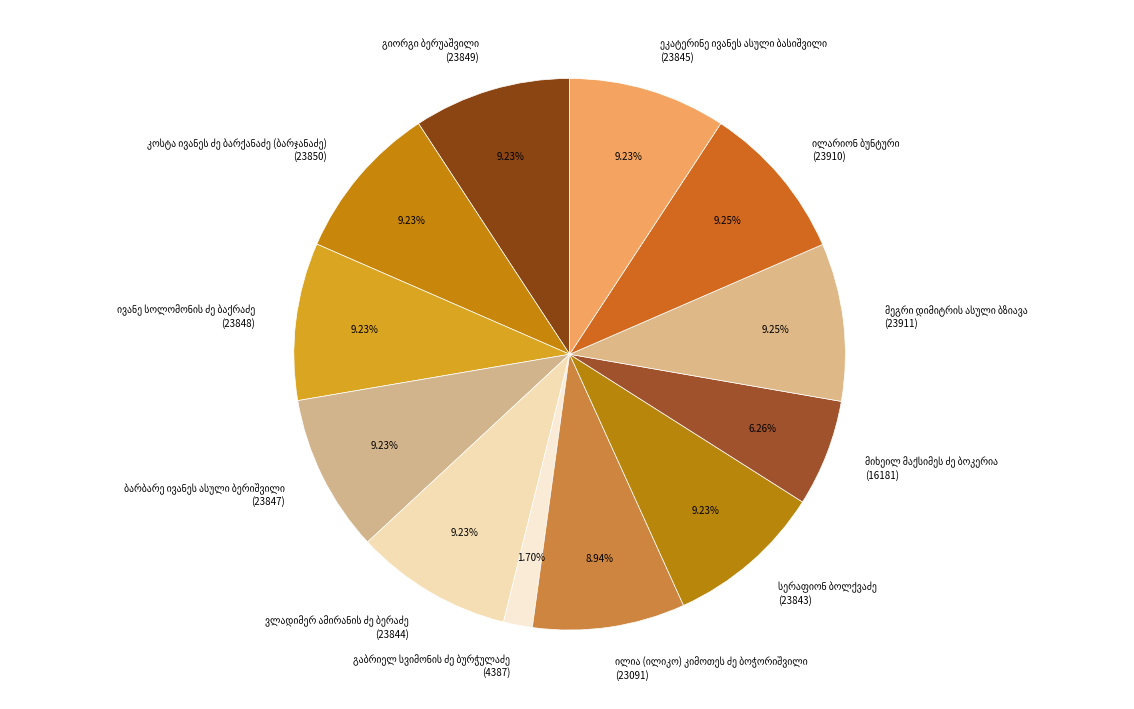

Is there a majority slice in this chart?

No